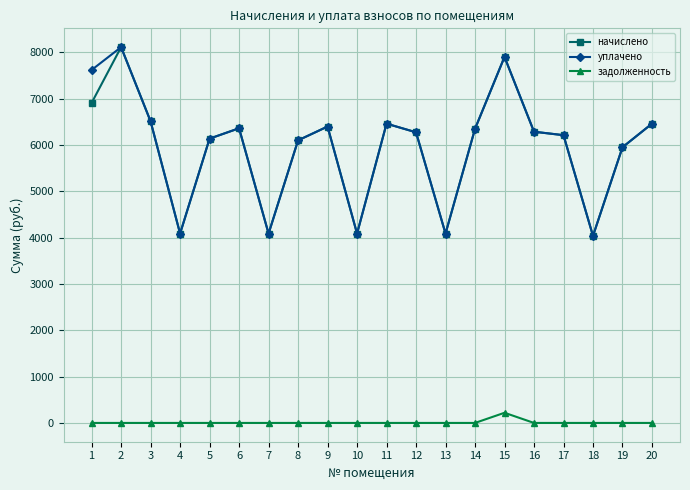

At how many categories does at least one series exceed 7306?

3